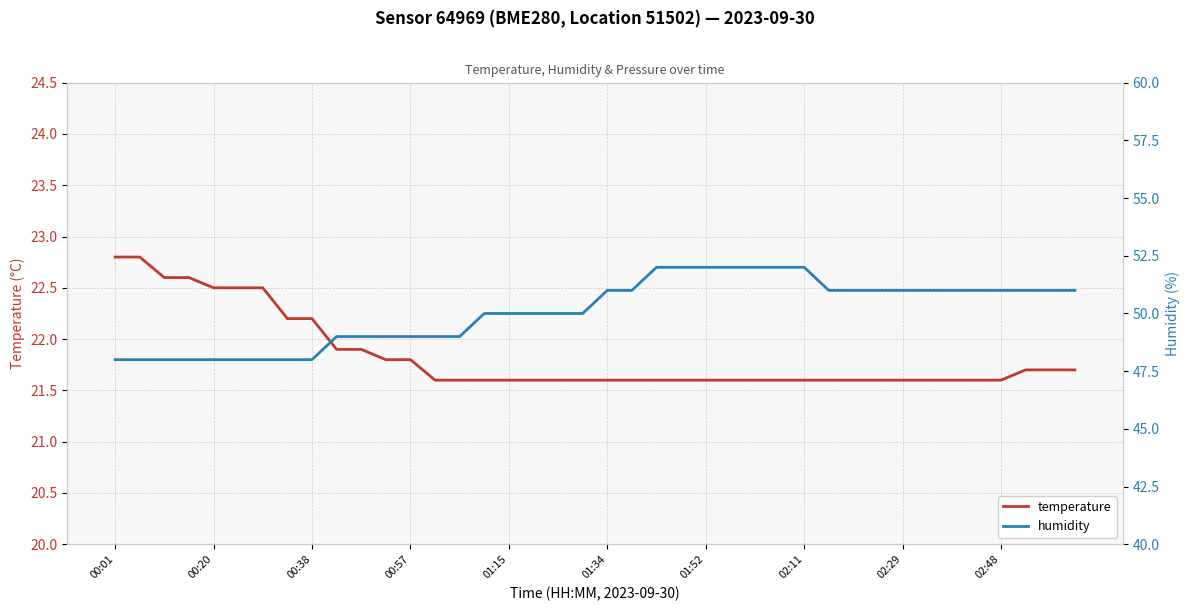

The temperature series shows 21.6 at 02:11. True or false?

True